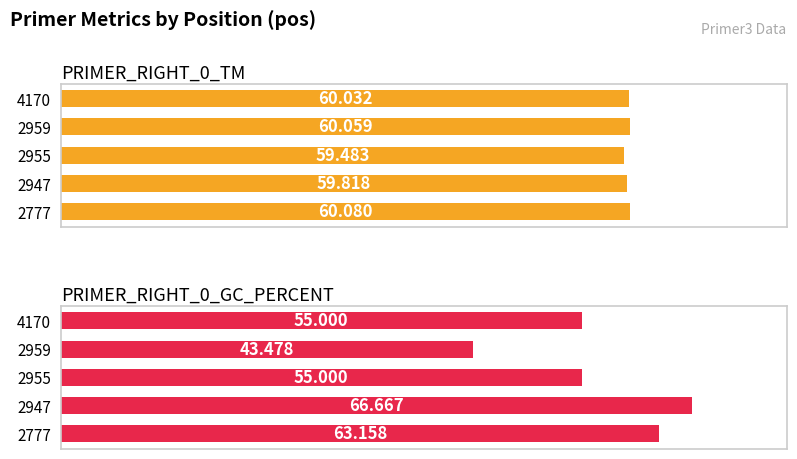

Which series changed the most between 2955 and 2959?

PRIMER_RIGHT_0_GC_PERCENT